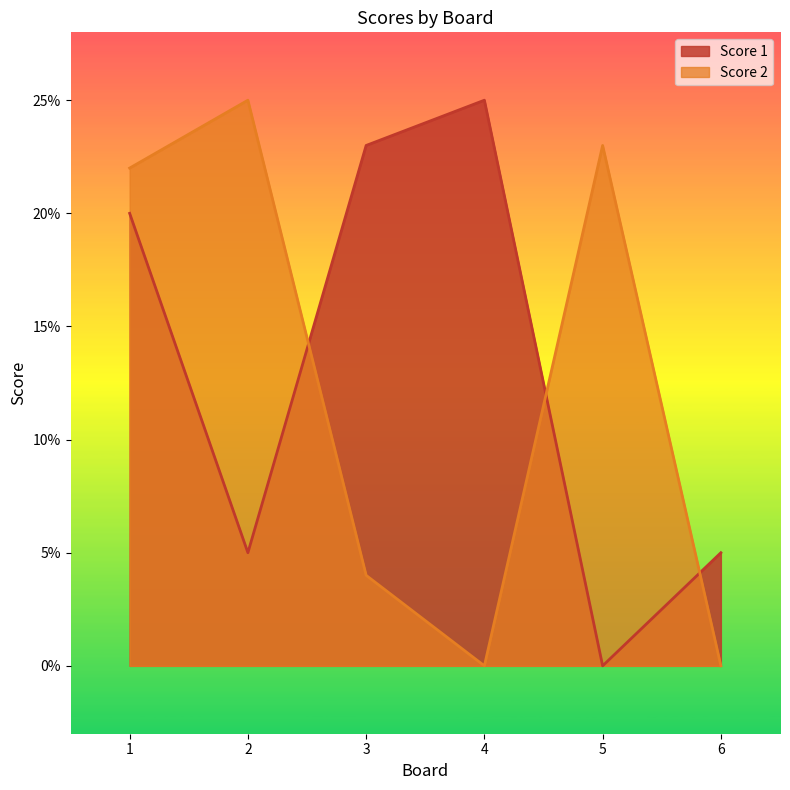

What is the difference between the second highest and minimum values in the Score 2 series?

23